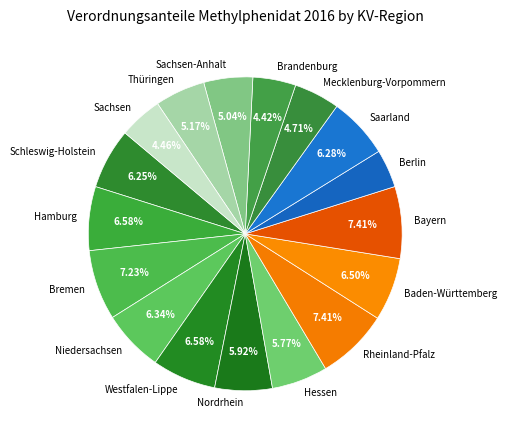

The Hamburg slice represents 7% of the pie. True or false?

True